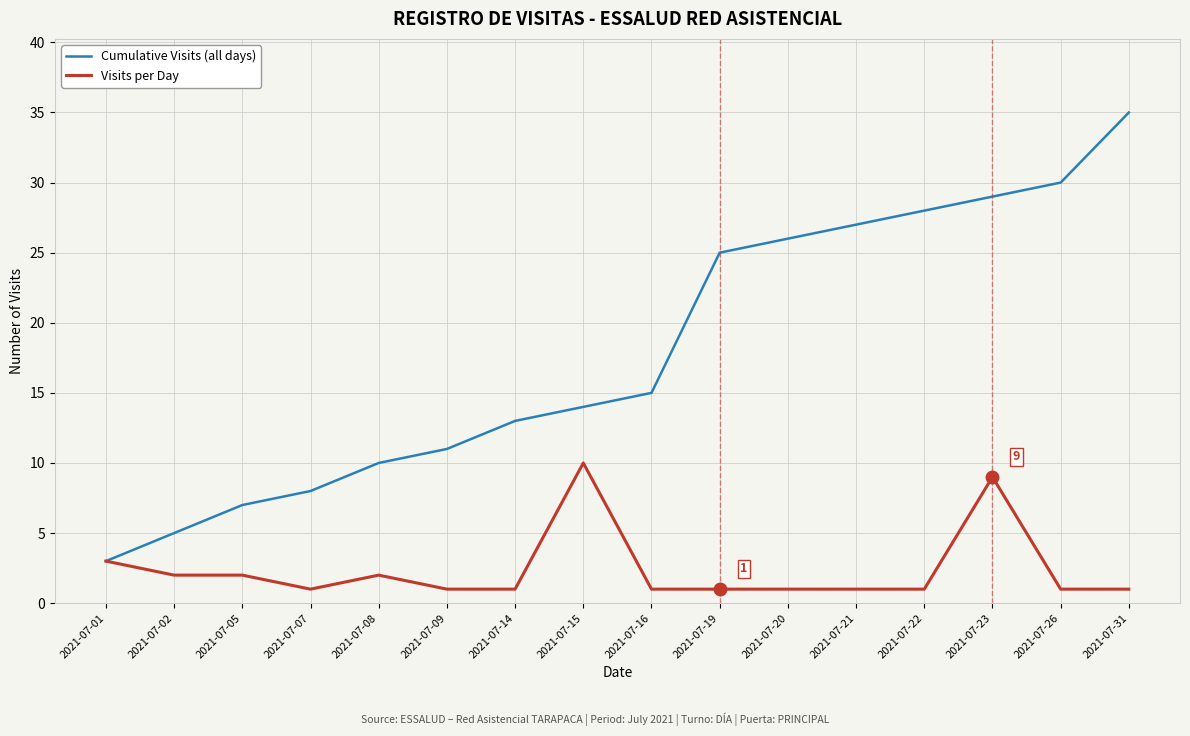

At which label is Cumulative Visits (all days) closest to 19?

2021-07-16